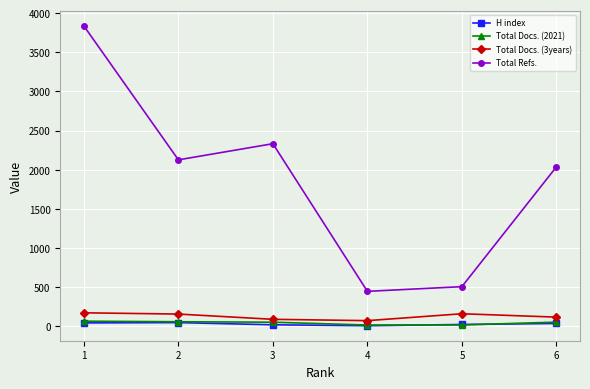

What is the average value of the Total Docs. (2021) series?

46